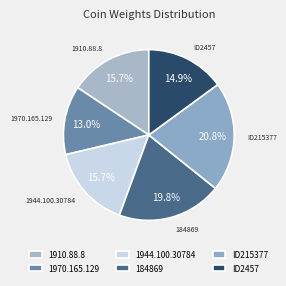

Is there a majority slice in this chart?

No